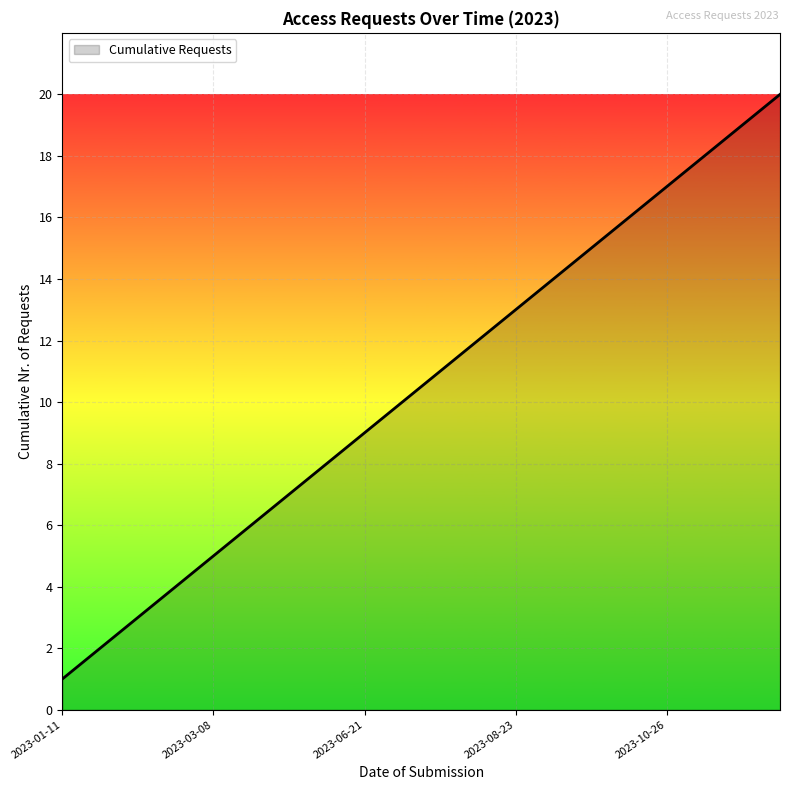

What is the maximum value shown in the chart?

20